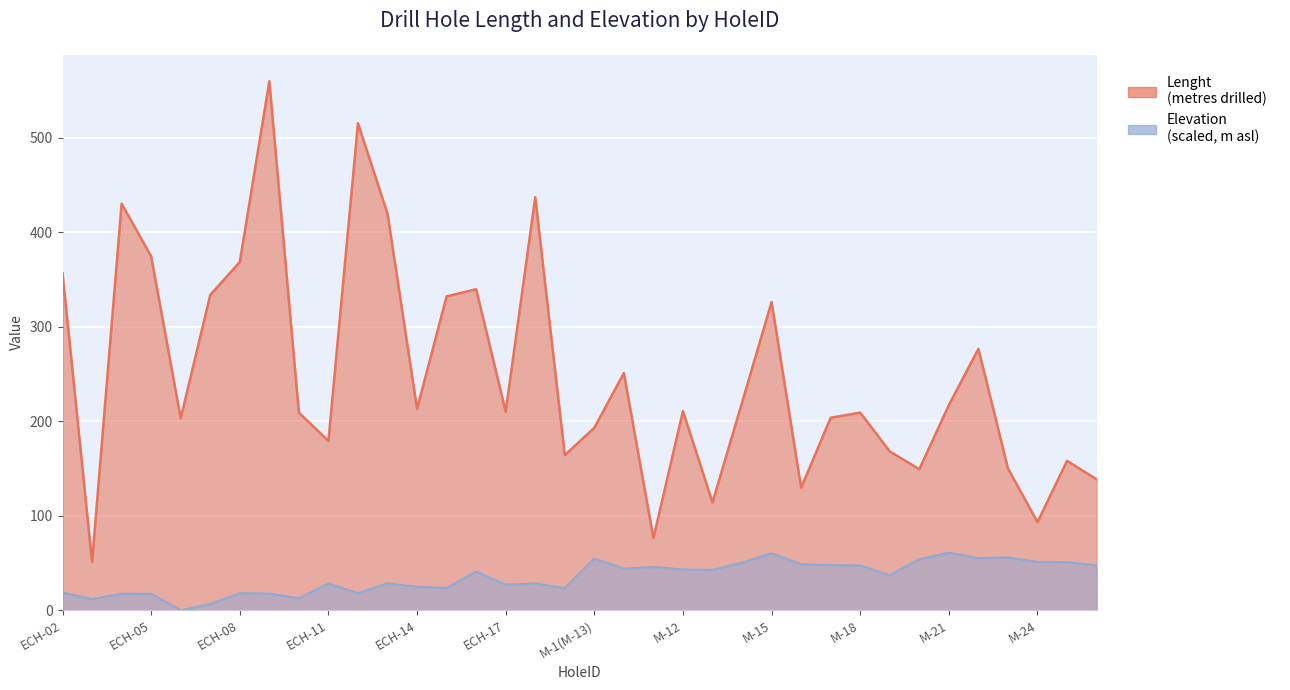

At which label does Elevation first exceed 40?

ECH-16